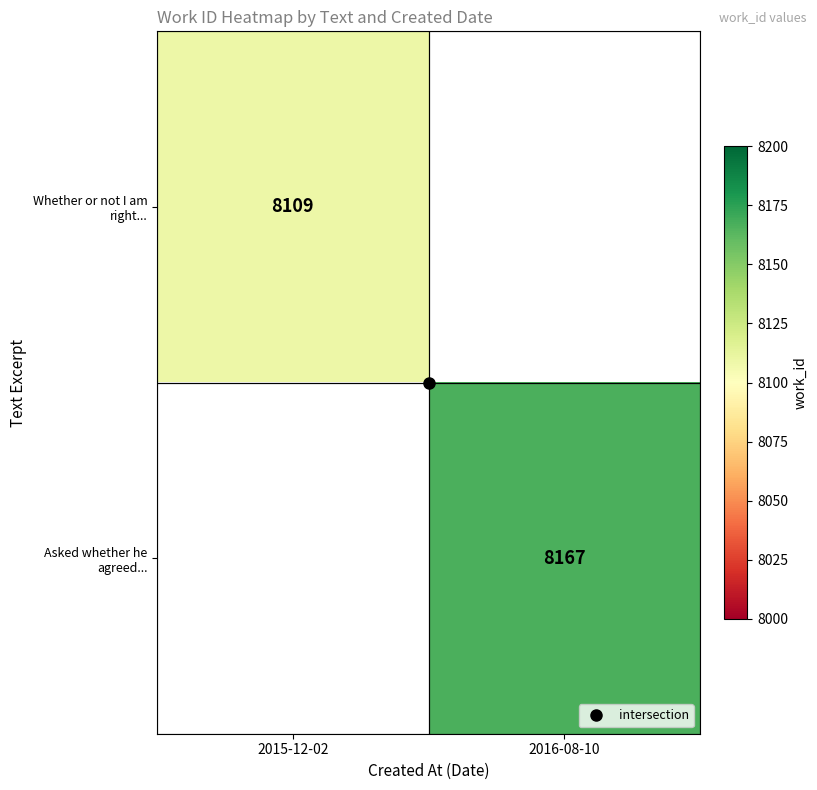

What is the maximum value shown in the chart?

8167.0